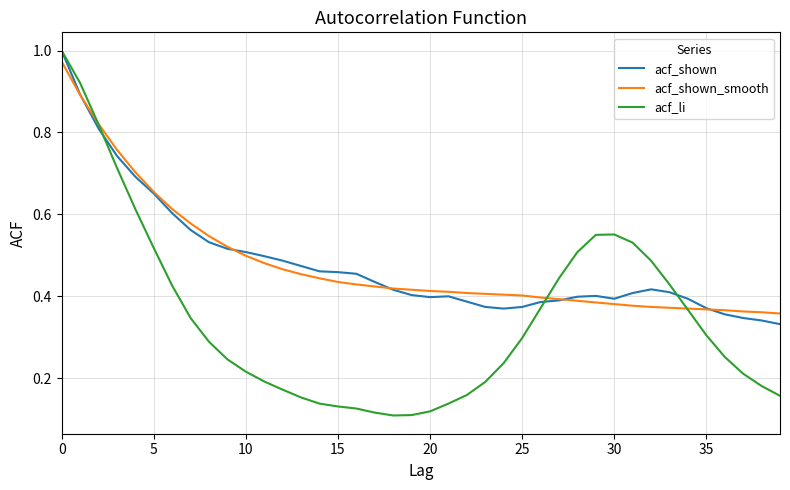

Which series has the widest spread of values?

acf_li